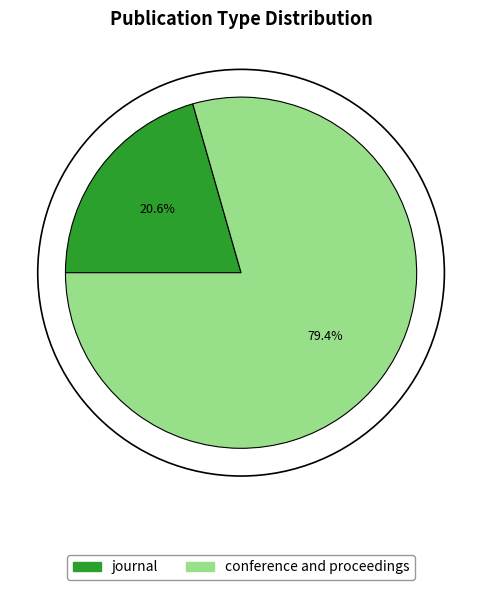

Which has a higher value, conference and proceedings or journal?

conference and proceedings